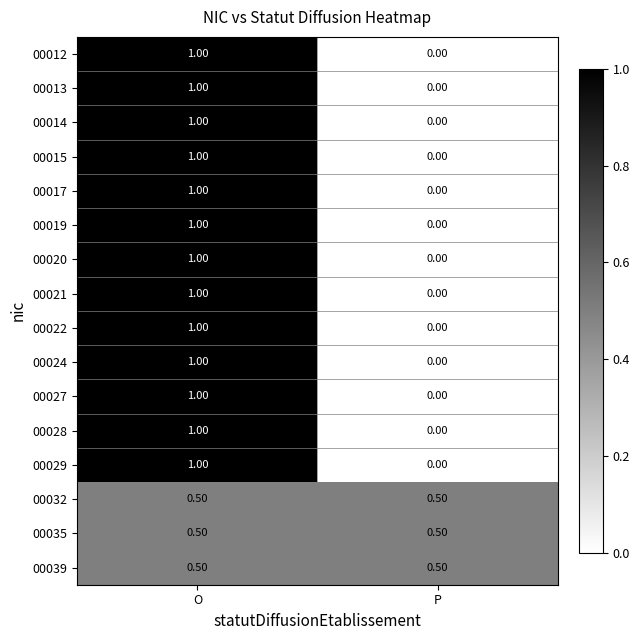

At which label does 00020 reach its minimum?

P